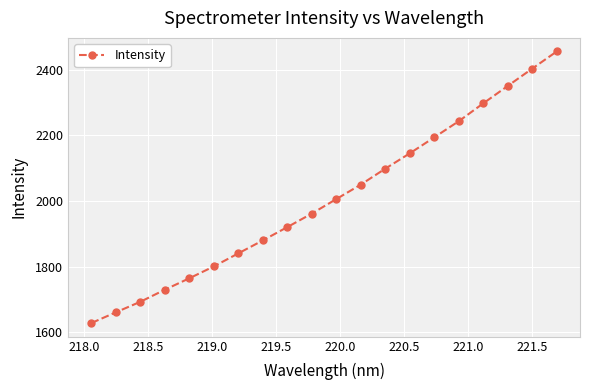

What is the maximum value shown in the chart?

2455.3